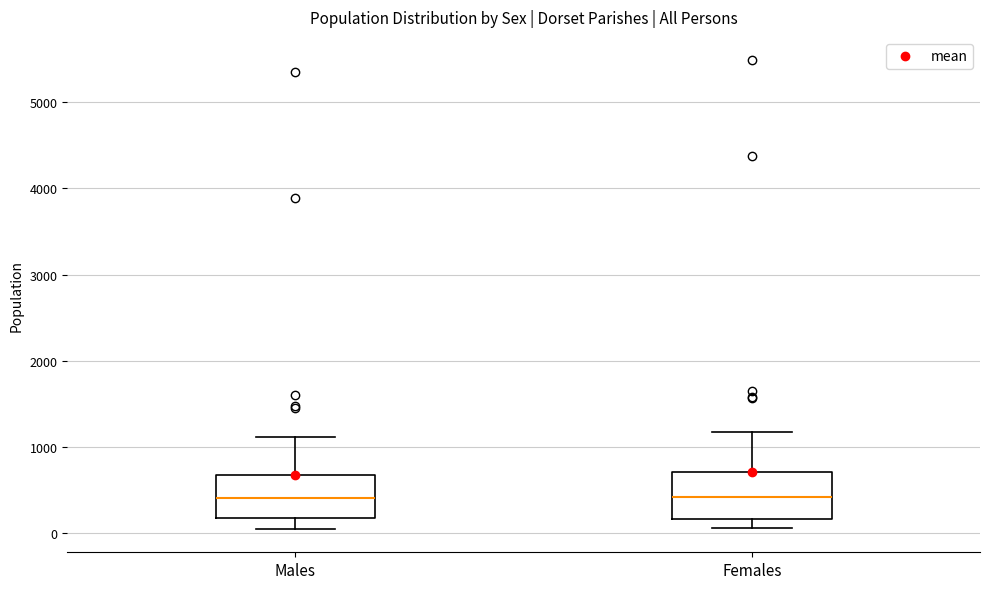

Where is the lower edge of the box for Males on the y-axis? The values are not printed on the chart, so give them approximately, as read against the axis.

200